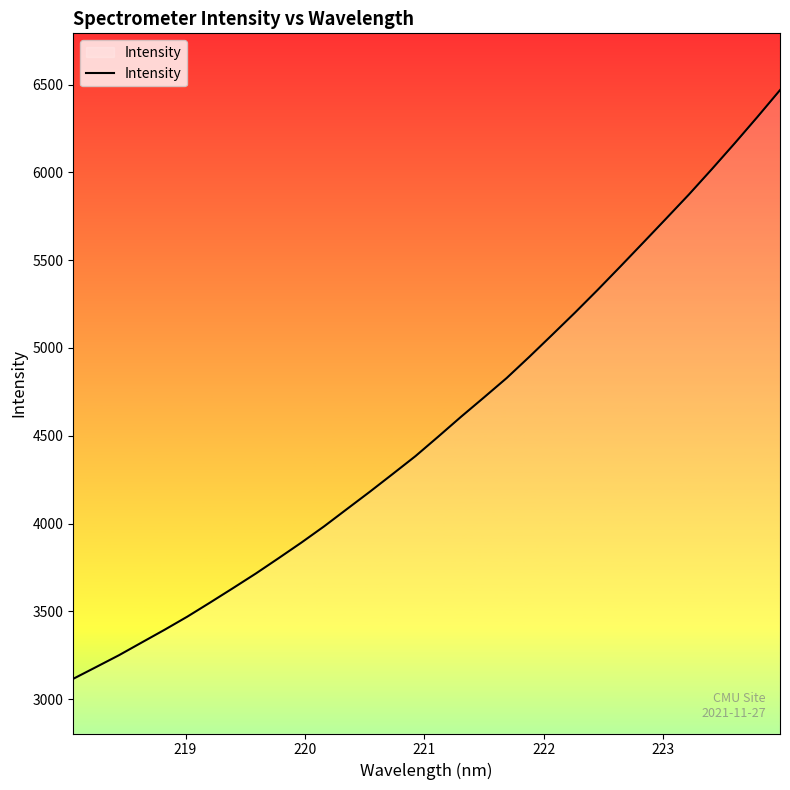

What is the maximum value shown in the chart?

6468.0